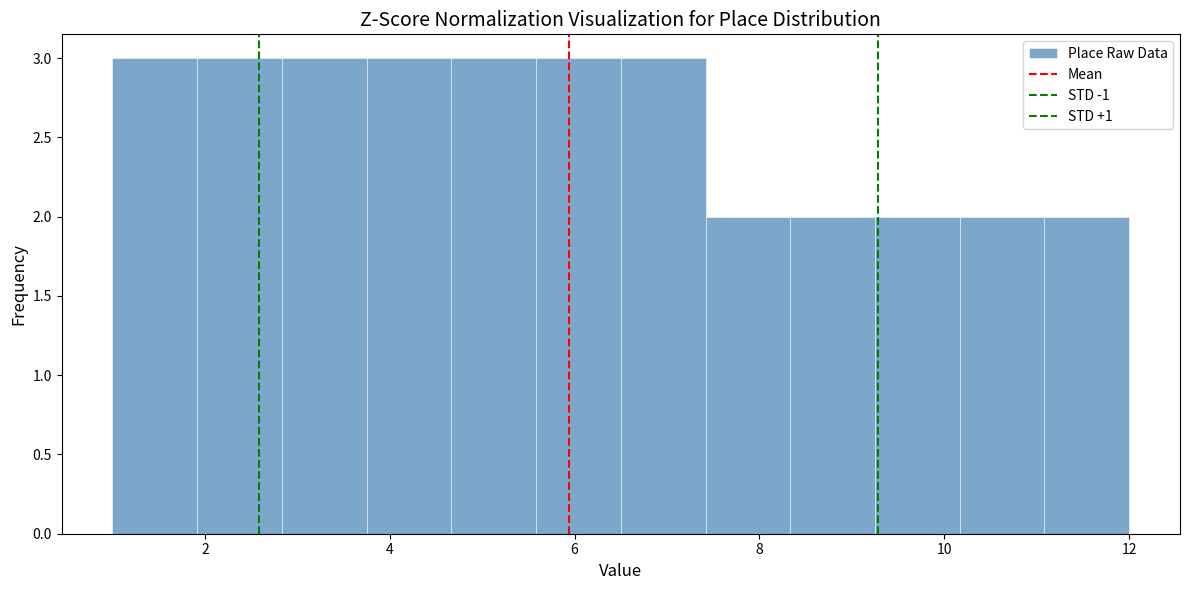

How tall is the bar that spans 1.0 to 2.0 on the x-axis? Neither the bar edges nor the heights are printed on the chart, so give them approximately, as read against the axes.

3